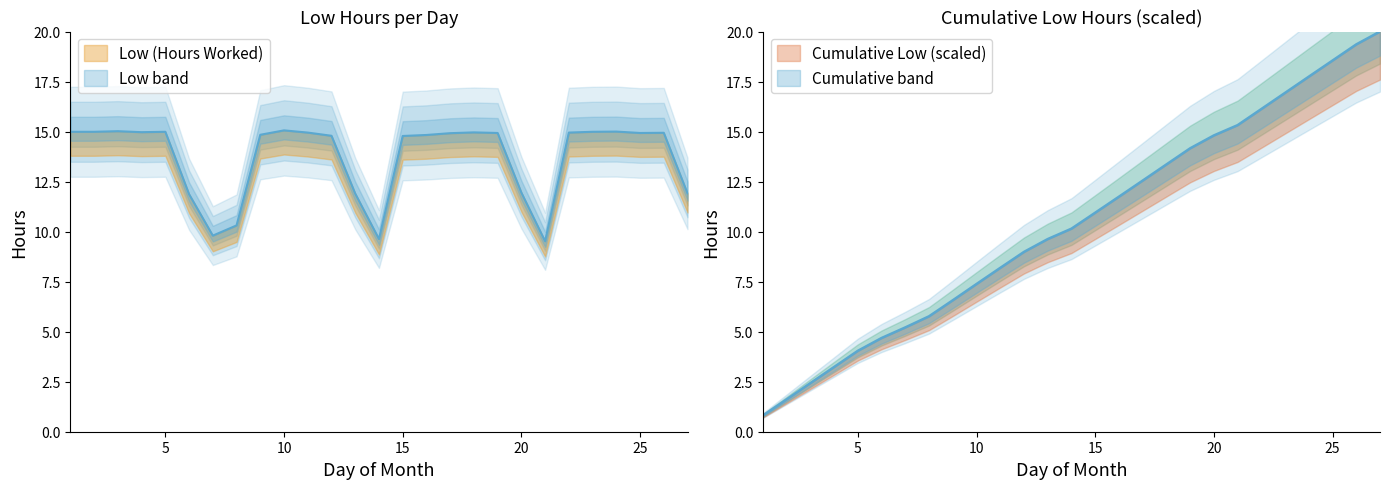

Is the value of Cumulative Low (scaled) line at 10 greater than the value of Low (Hours Worked) line at 15?

No